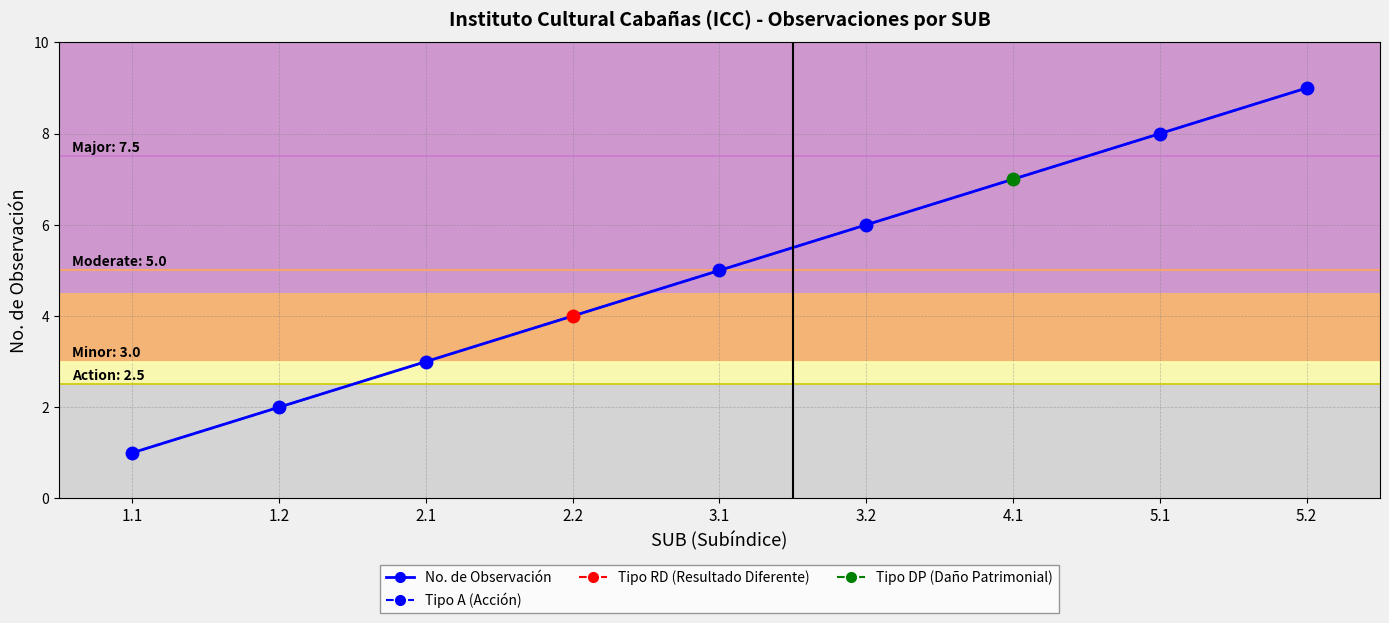

Reading left to right, extract all data points from this chart.

1	2	3	4	5	6	7	8	9